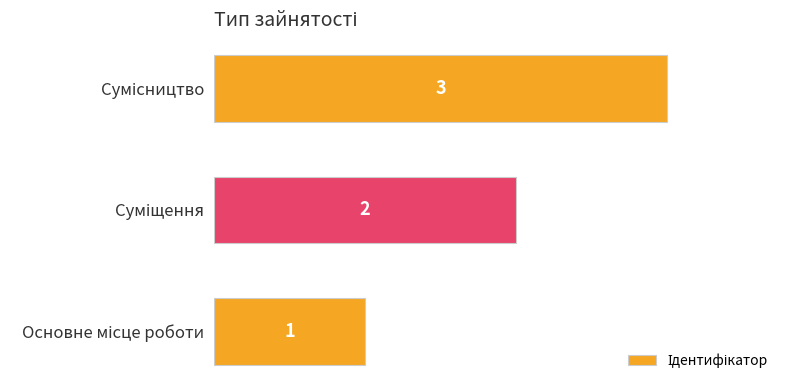

Count the values in the range 1 to 3.

3